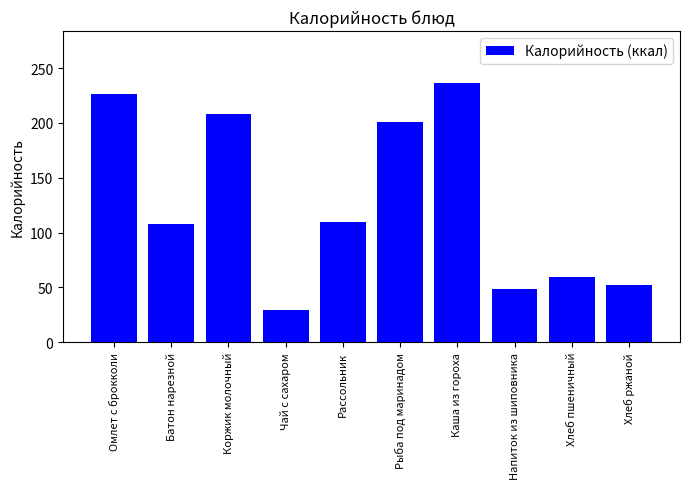

What is the average value?

127.8